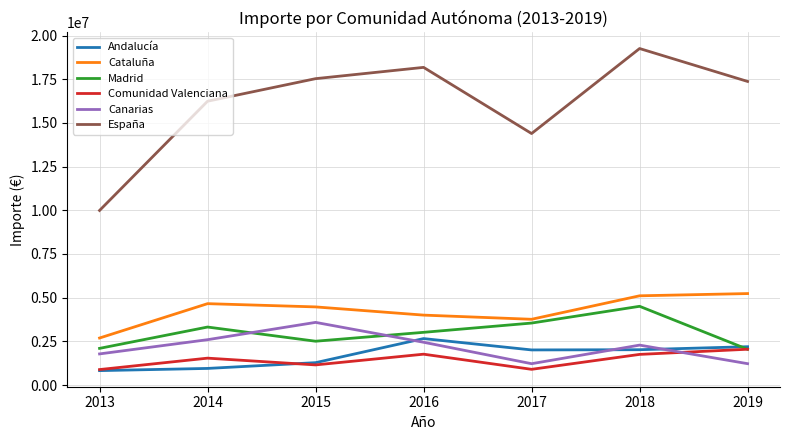

What are all the series names shown in the legend?

Andalucía, Cataluña, Madrid, Comunidad Valenciana, Canarias, España